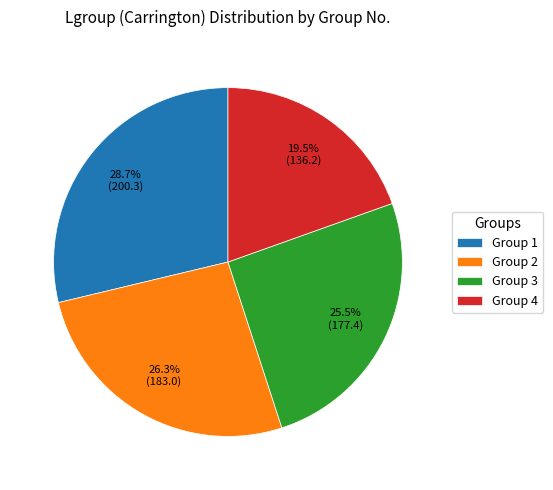

Does any single category account for the majority?

No